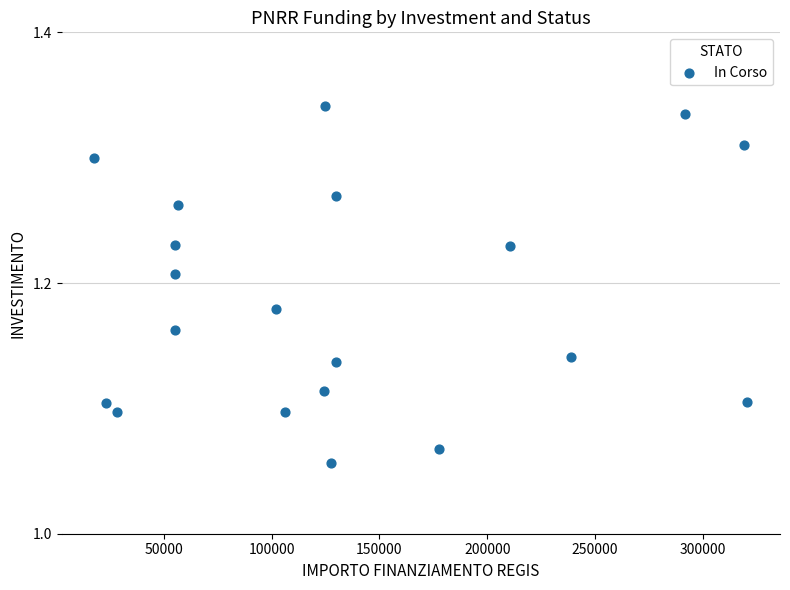

What is the range of X values (max minus min)?

302745.6